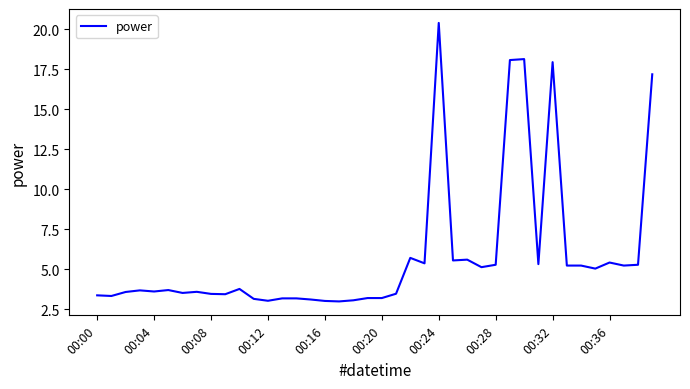

What is the maximum value shown in the chart?

20.4